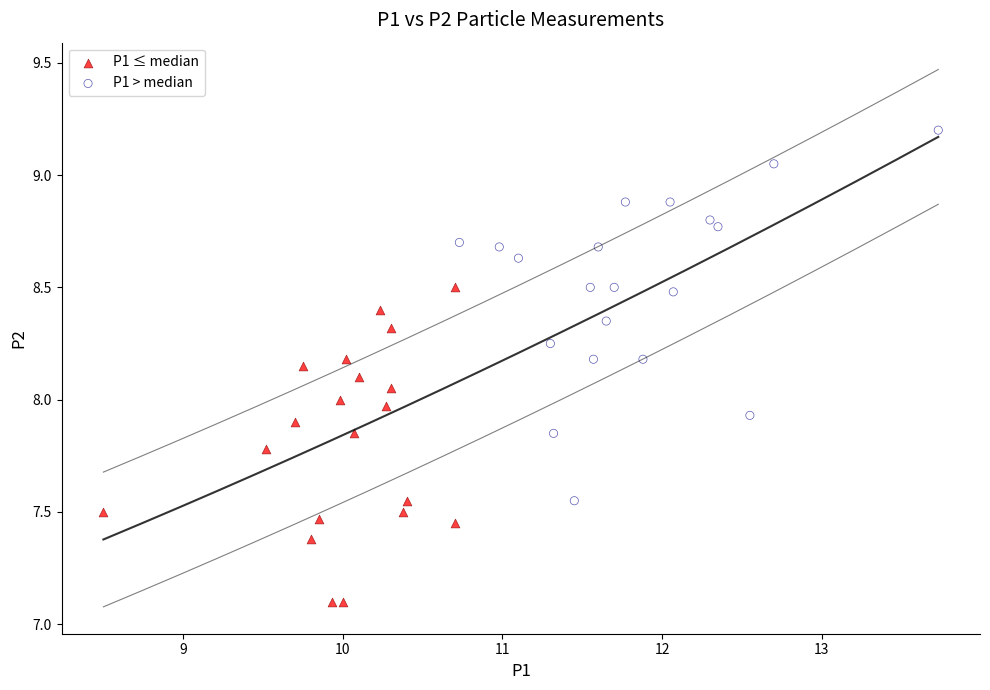

Which series contains the highest Y value?

P1 > median